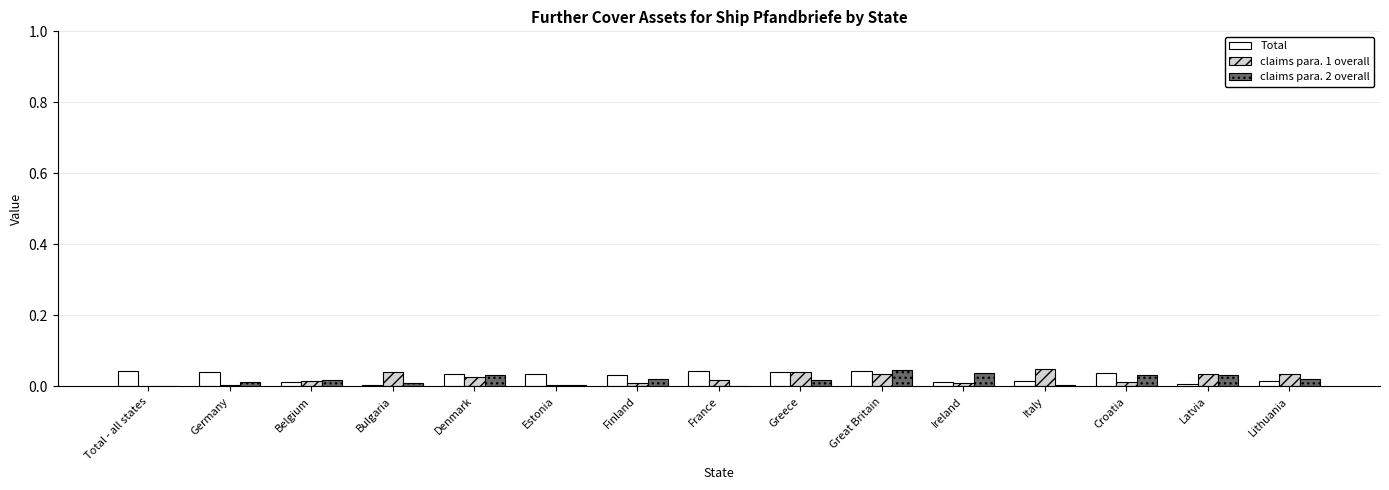

Reading left to right, what are all the values shown in this chart?

Total: 0.0	0.0	0.0	0.0	0.0	0.0	0.0	0.0	0.0	0.0	0.0	0.0	0.0	0.0	0.0
claims para. 1 overall: 0.0	0.0	0.0	0.0	0.0	0.0	0.0	0.0	0.0	0.0	0.0	0.0	0.0	0.0	0.0
claims para. 2 overall: 0.0	0.0	0.0	0.0	0.0	0.0	0.0	0.0	0.0	0.0	0.0	0.0	0.0	0.0	0.0